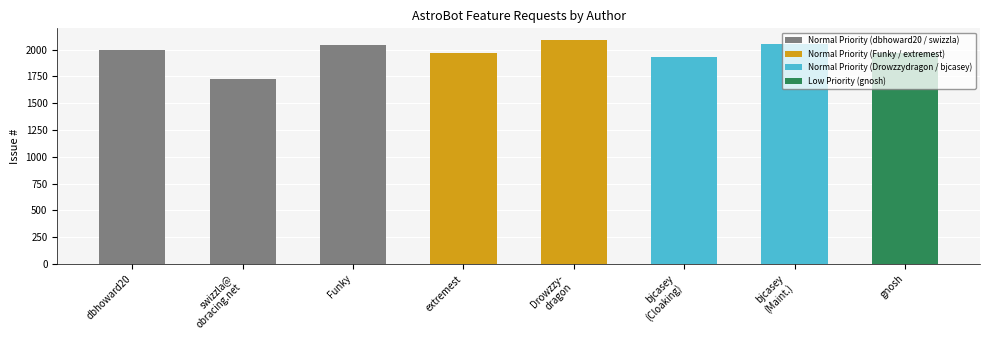

The value at bjcasey
(Maint.) is 1063. True or false?

False